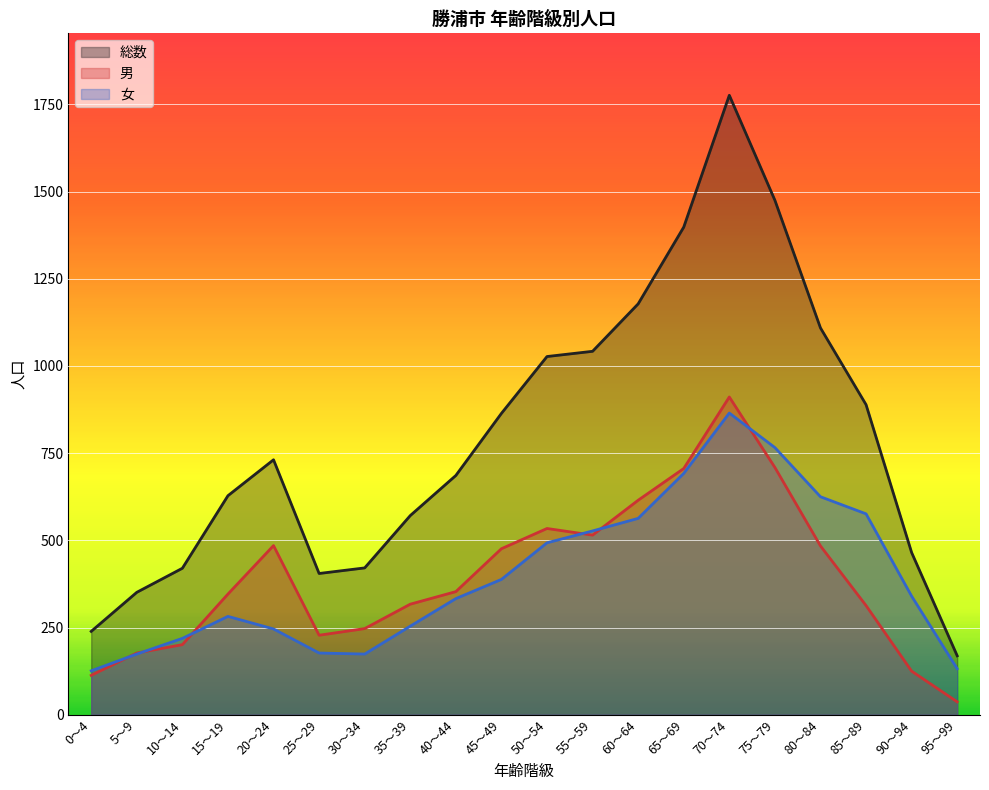

How many lines are shown in the chart?

3